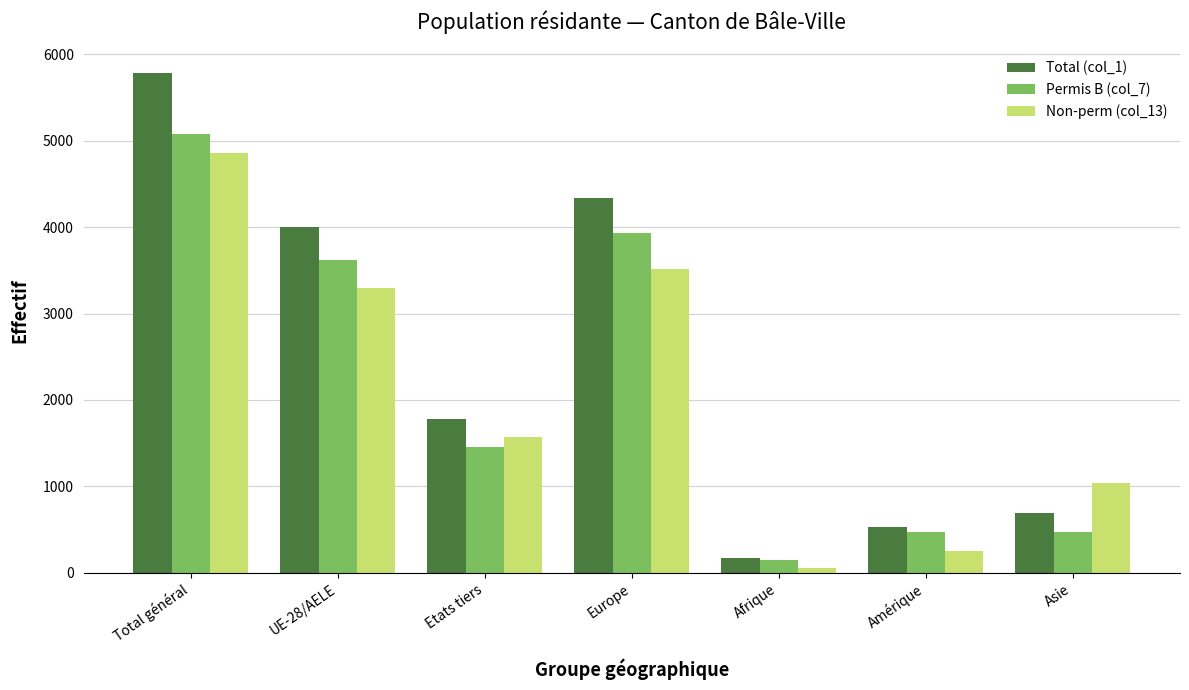

What is the sum of the Non-perm (col_13) values at Etats tiers and Total général?

6431